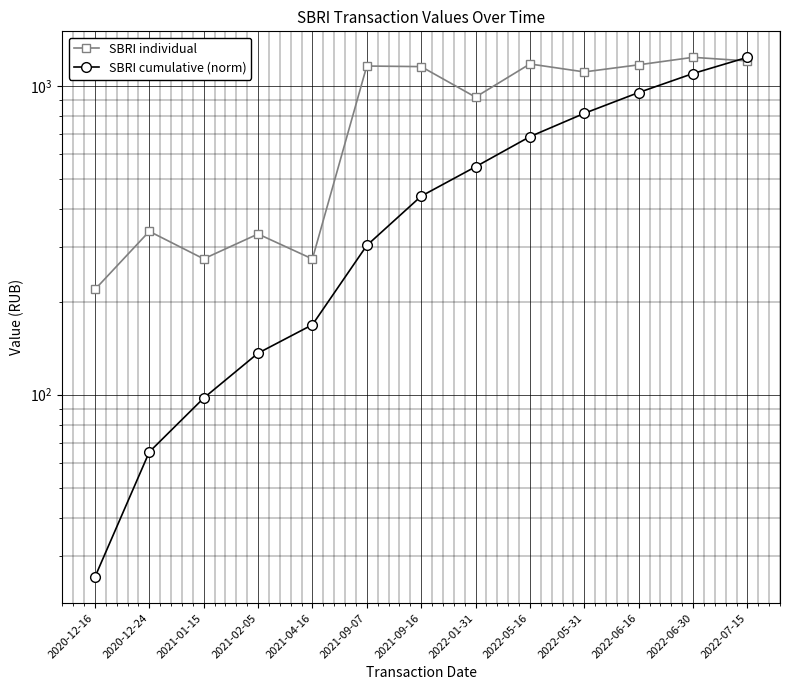

How many interior local valleys does the SBRI individual series have?

4